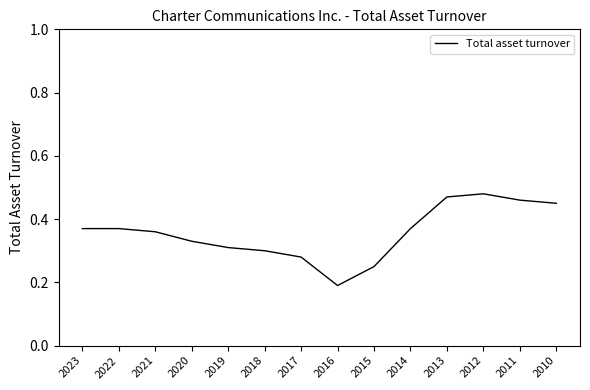

Which has a higher value, 2017 or 2019?

2019